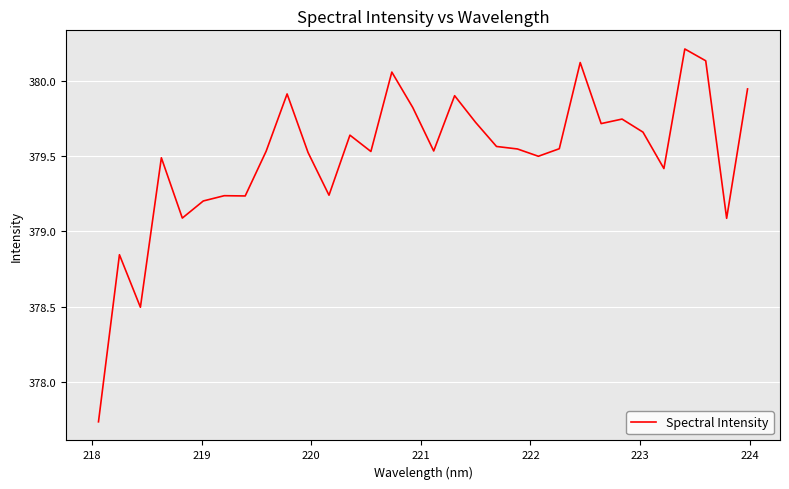

What is the difference between the maximum and second lowest values?

1.7